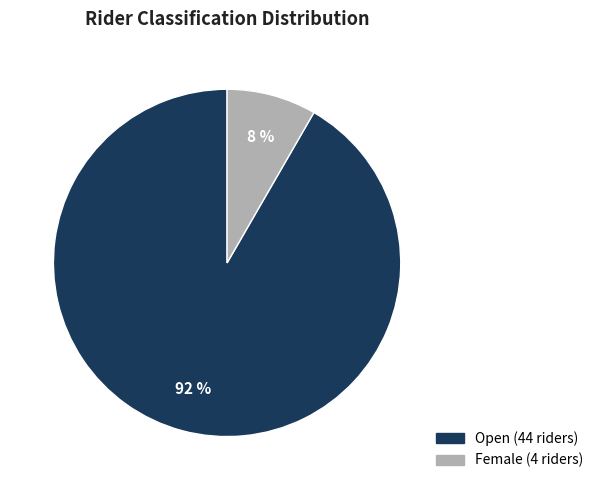

What is the largest slice in the pie chart?

Open